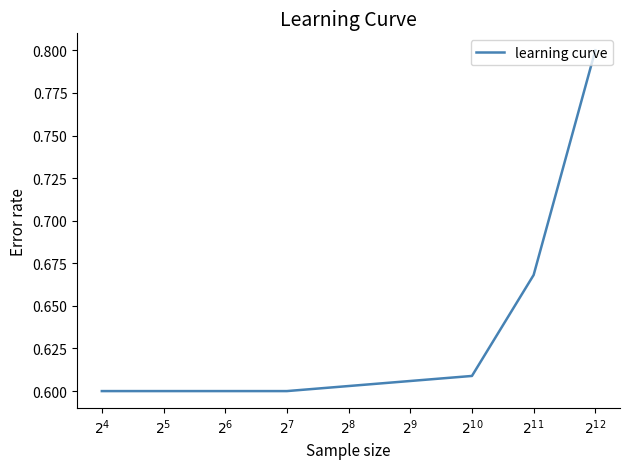

How many lines are shown in the chart?

1